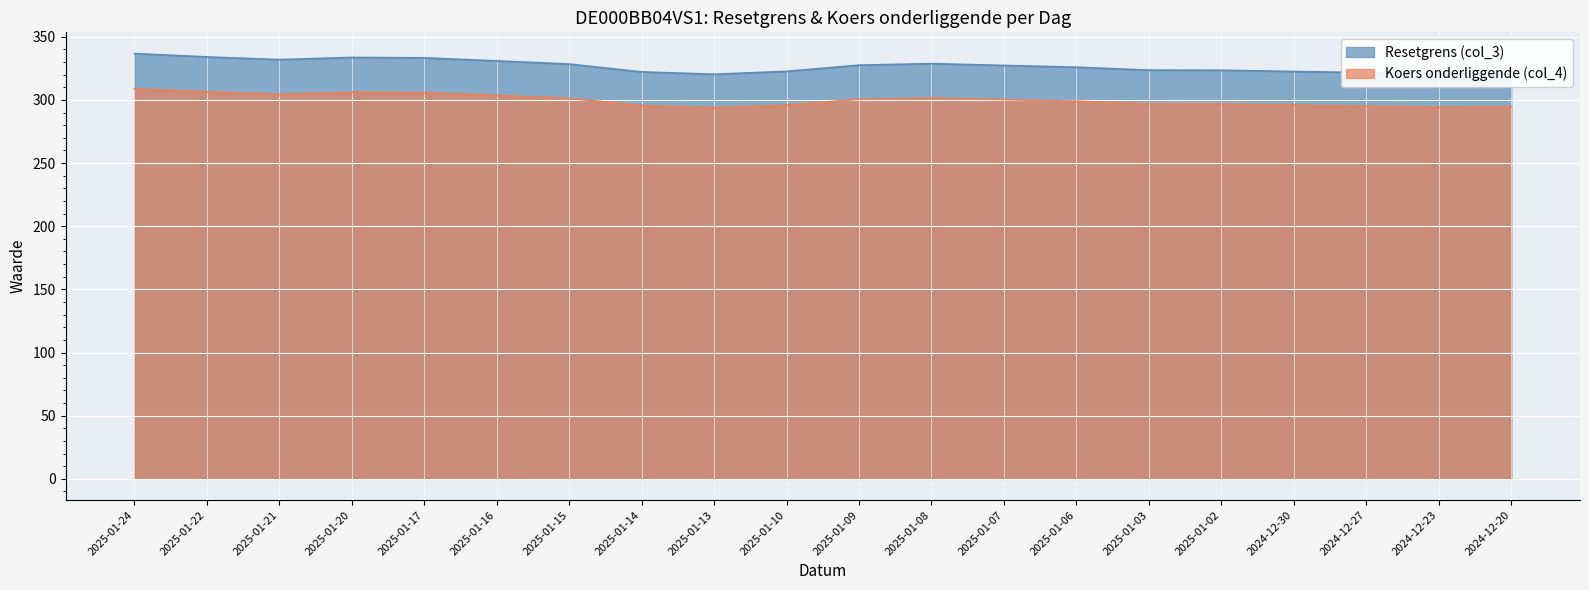

Which series has the largest range (max minus min)?

Resetgrens (col_3)